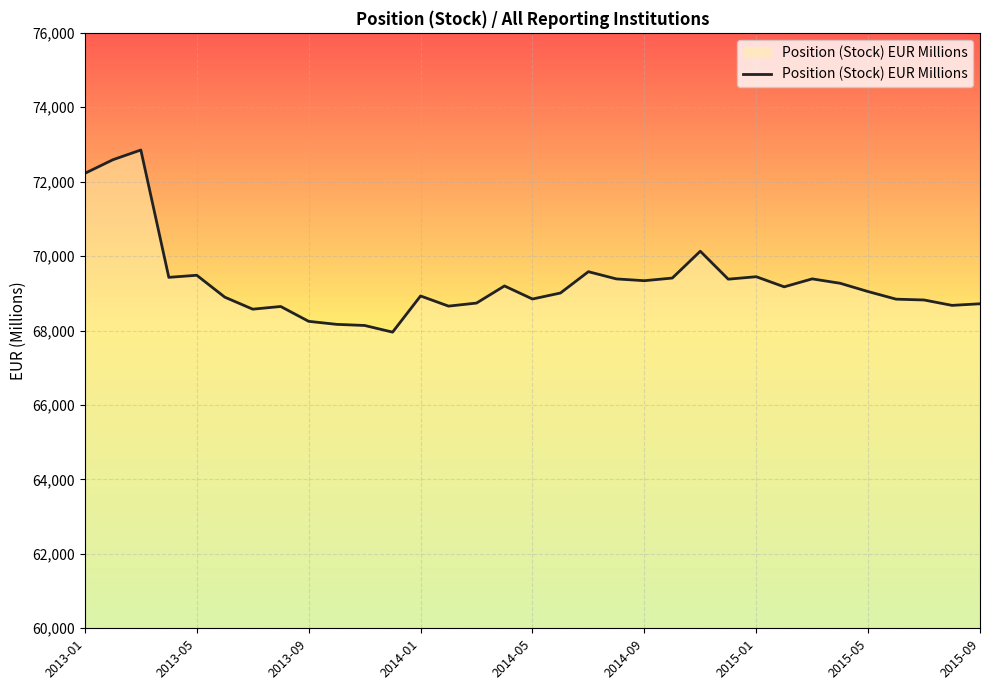

What is the difference between the maximum and minimum values?

4894